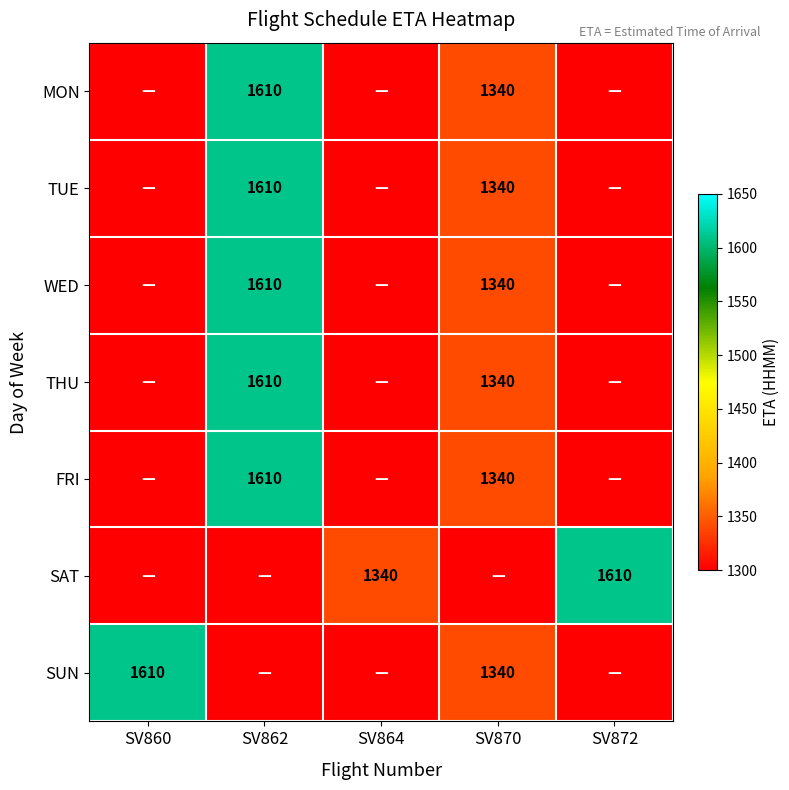

The TUE series shows 2095 at SV870. True or false?

False